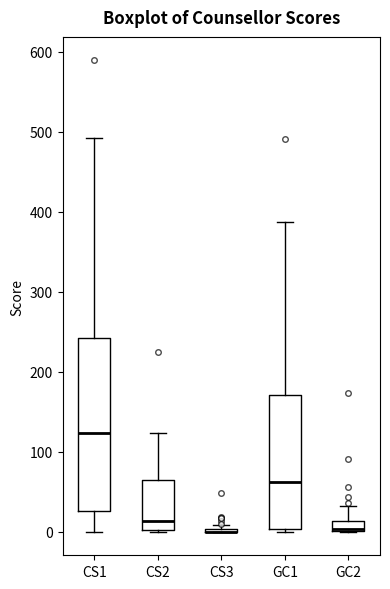

Where is the upper edge of the box for CS1 on the y-axis? The values are not printed on the chart, so give them approximately, as read against the axis.

240